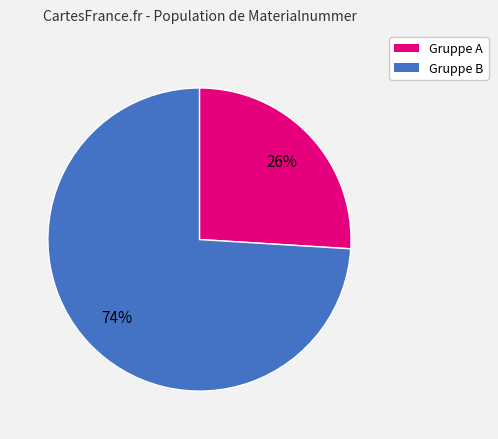

Is there a majority slice in this chart?

Yes